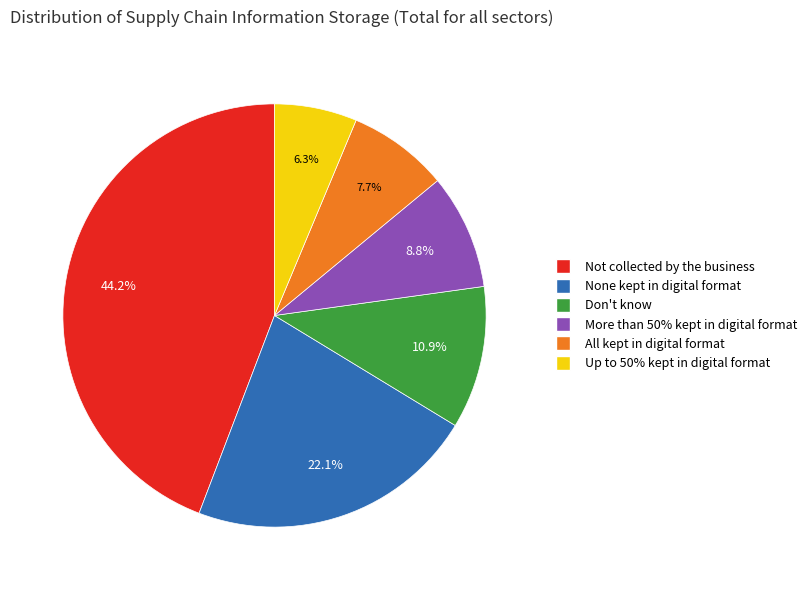

What portion of the pie excludes Up to 50% kept in digital format?

93.7%